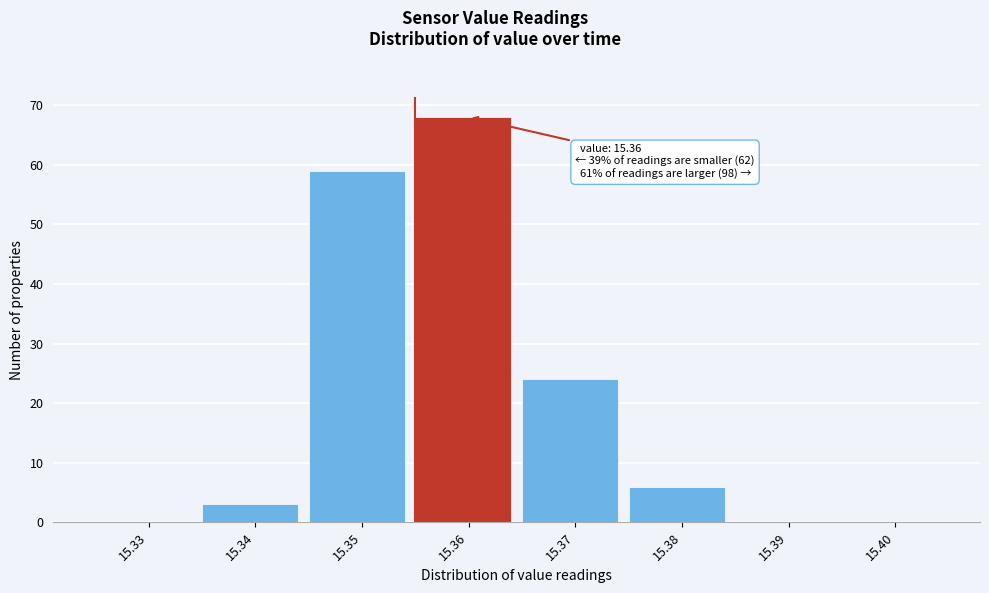

Reading left to right, transcribe all the data shown in this chart.

15.33=0	15.34=3	15.35=59	15.36=68	15.37=24	15.38=6	15.39=0	15.40=0